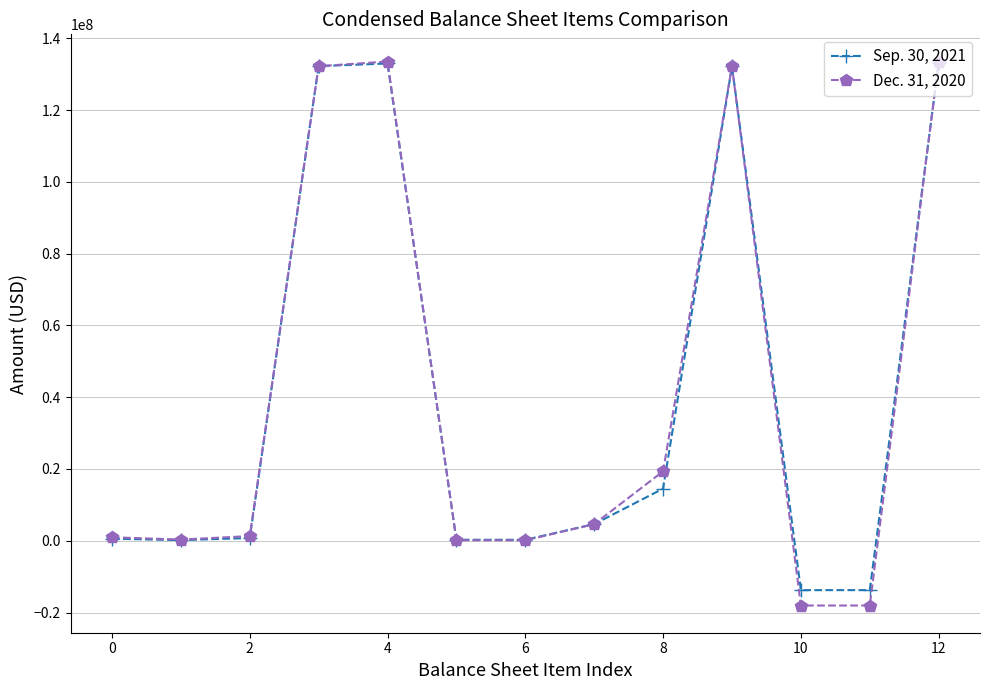

True or false: Sep. 30, 2021 has more than 1 interior local peaks.

True